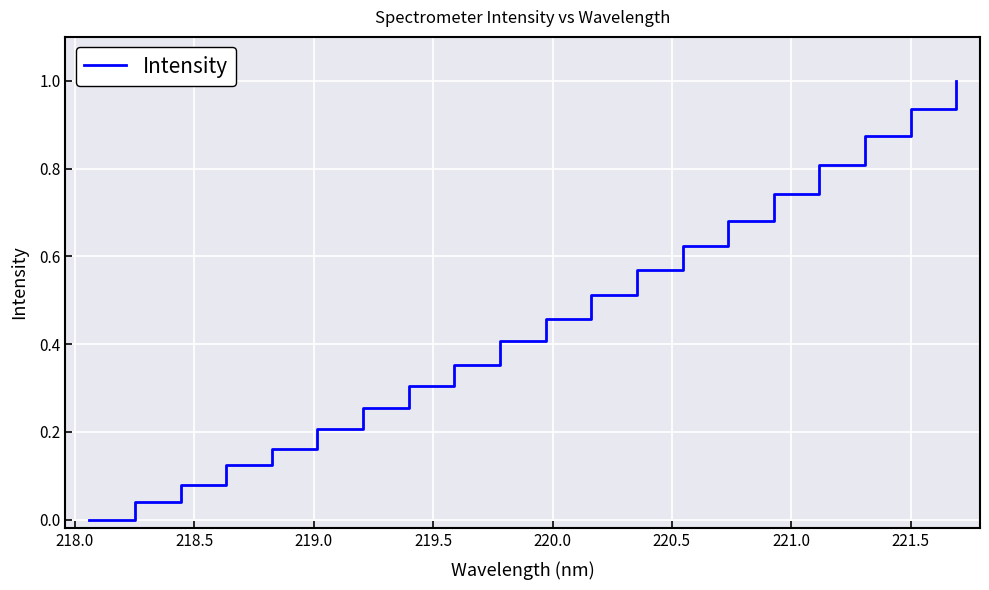

Does the chart display data point markers on the line(s)?

No